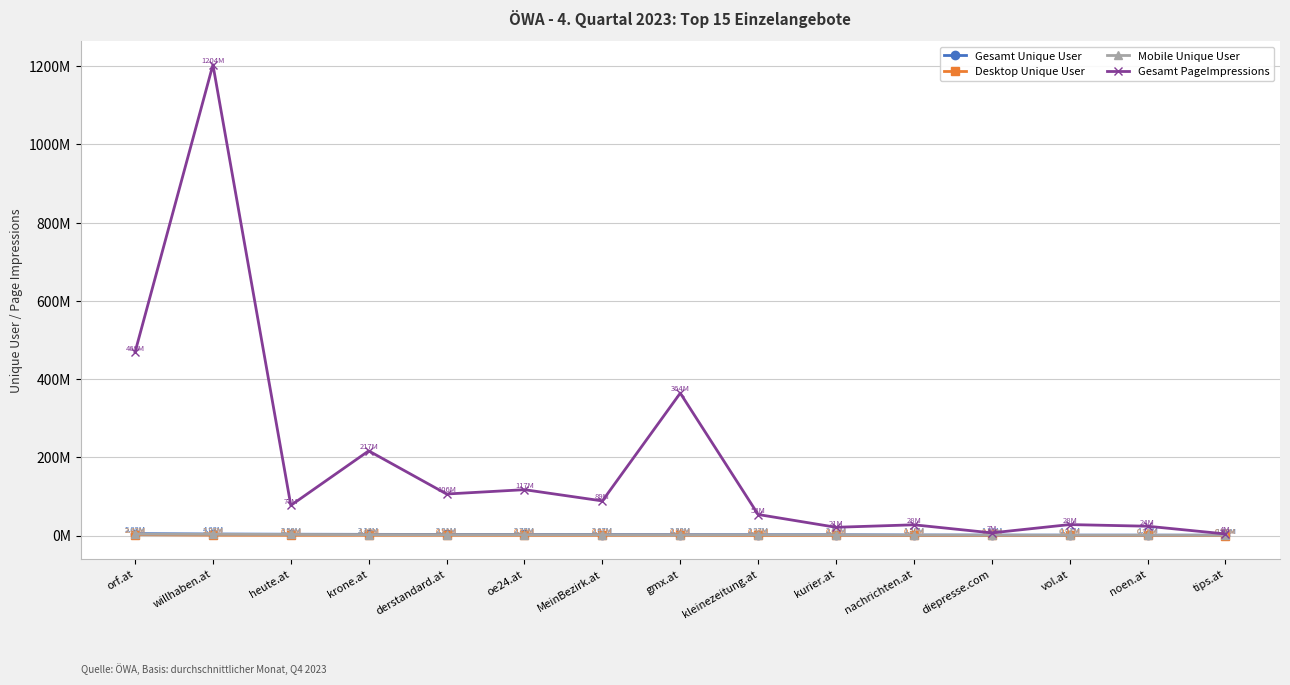

At which category does Gesamt PageImpressions reach its first local peak?

willhaben.at